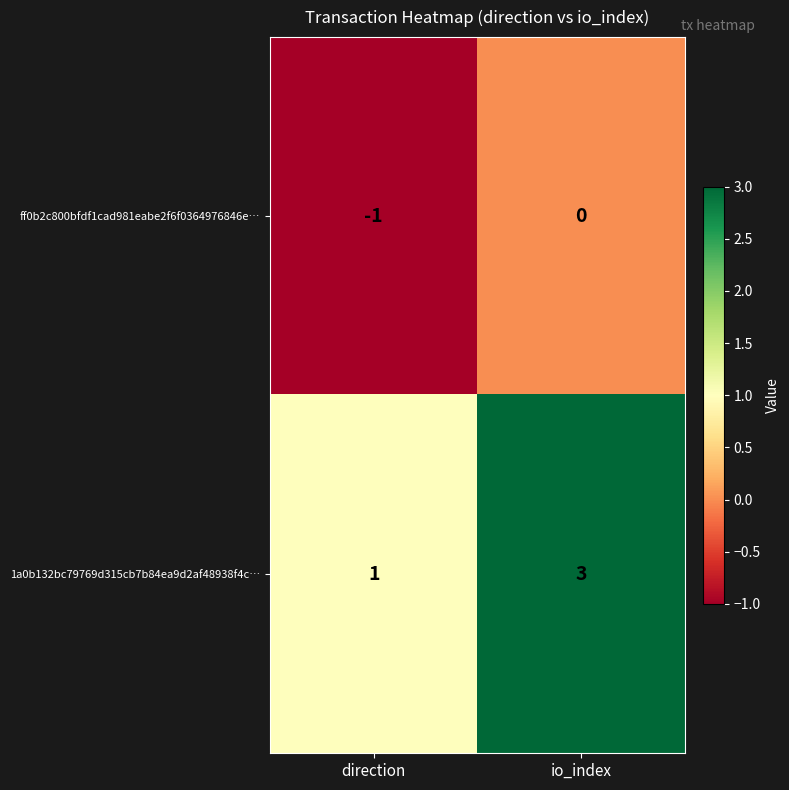

List the series in order of their overall mean, highest first.

1a0b132bc79769d315cb7b84ea9d2af48938f4c…, ff0b2c800bfdf1cad981eabe2f6f0364976846e…